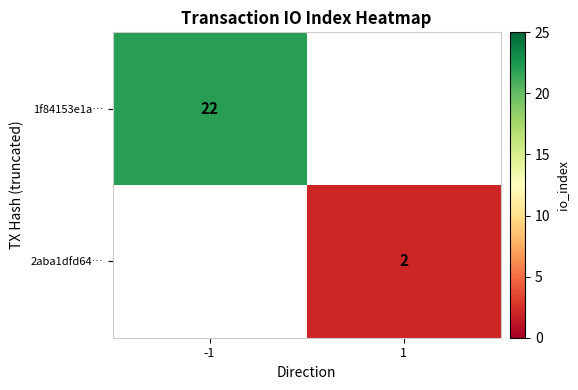

The 2aba1dfd64… series shows 2 at 1. True or false?

True